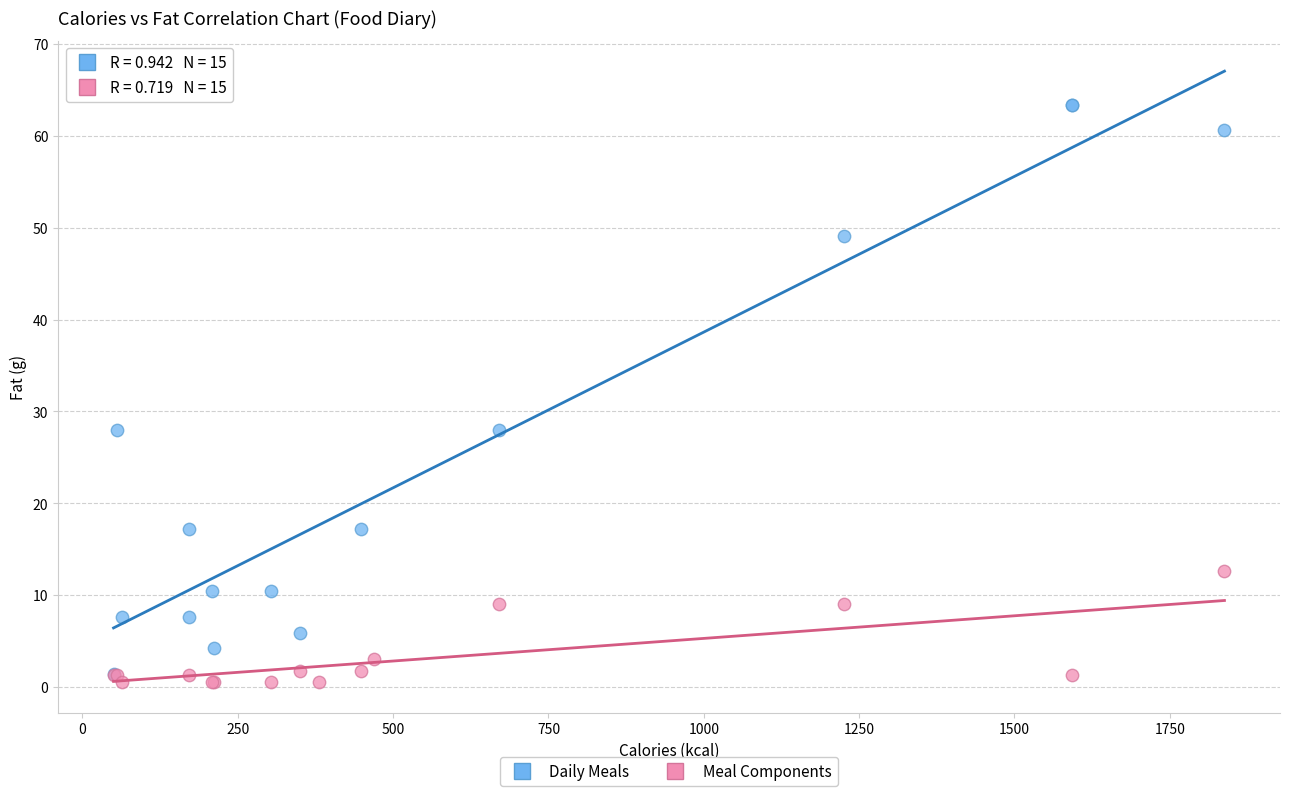

Which series has the largest Y range (max minus min)?

Daily Meals